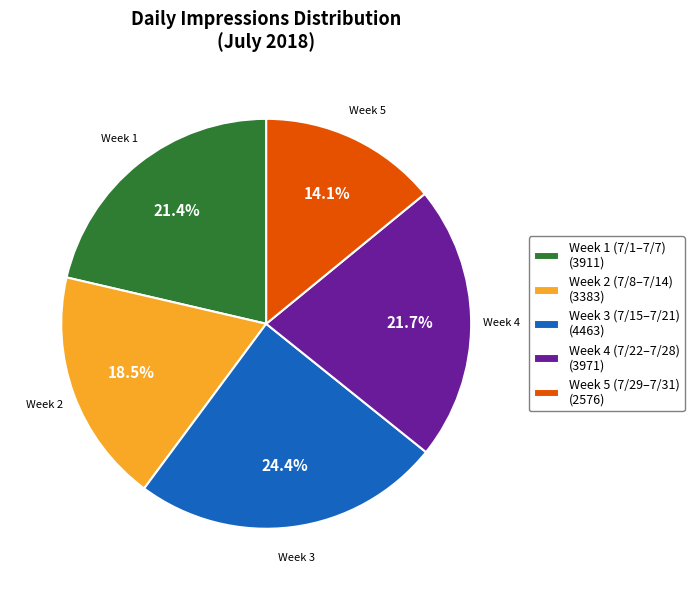

Combined, do Week 3 (7/15–7/21) (4463) and Week 5 (7/29–7/31) (2576) account for over 50%?

No